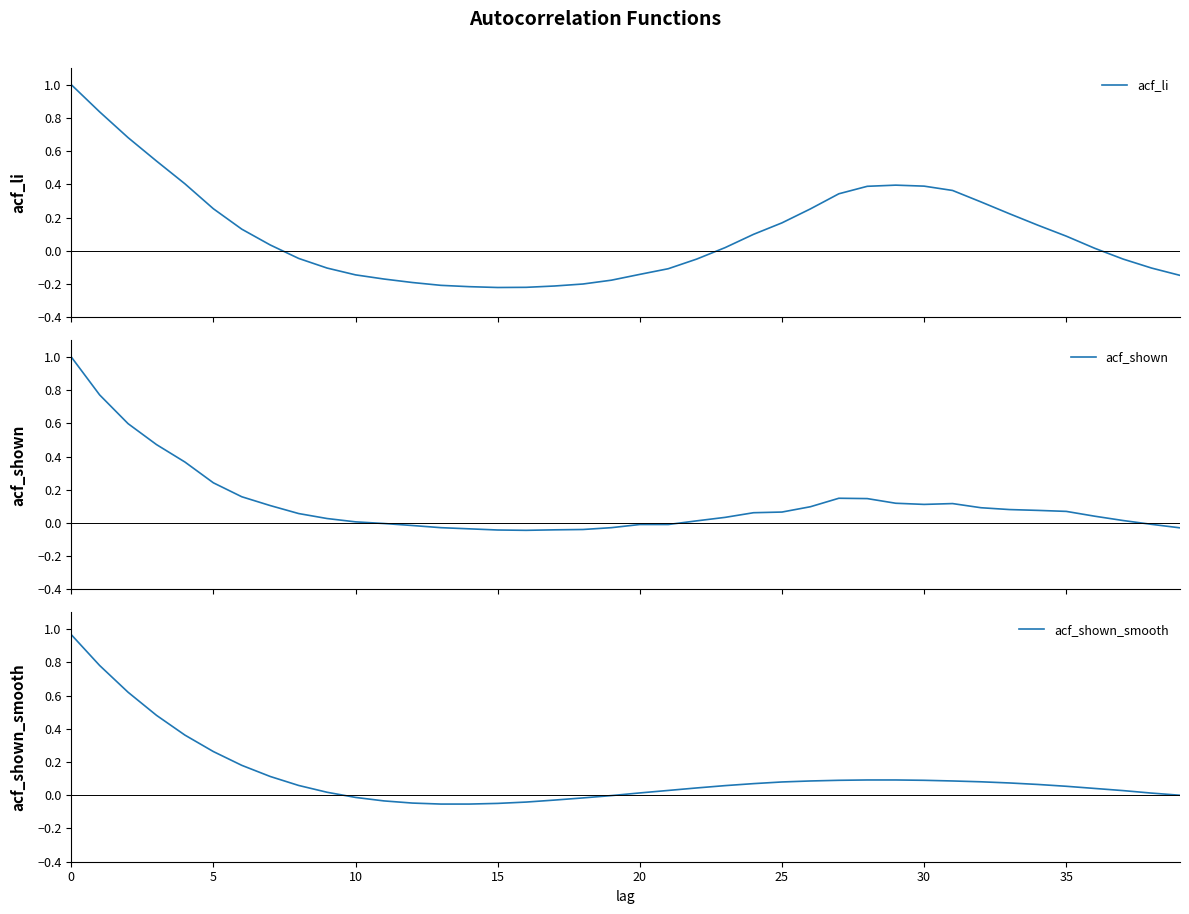

Which series ends up on top after the final intersection of acf_li and acf_shown?

acf_shown